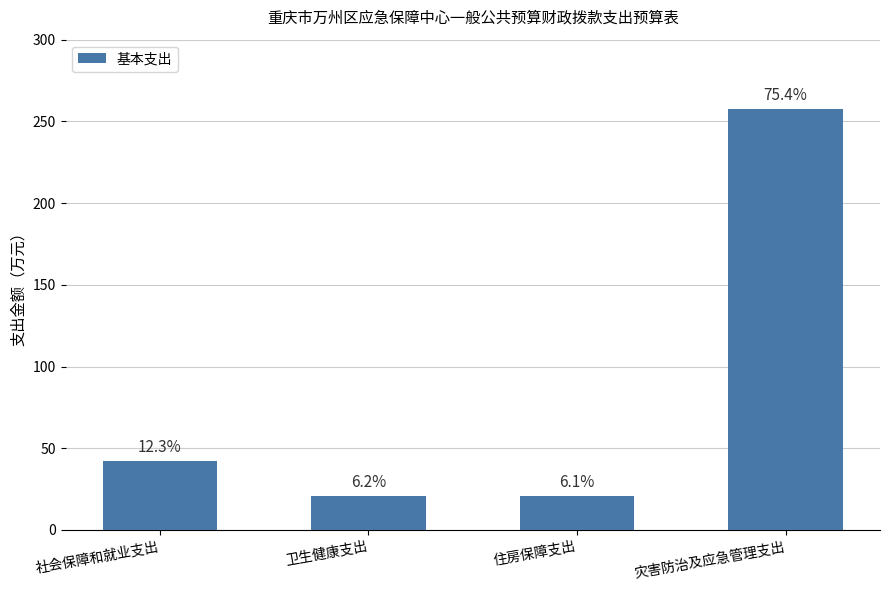

Does the chart contain any negative values?

No